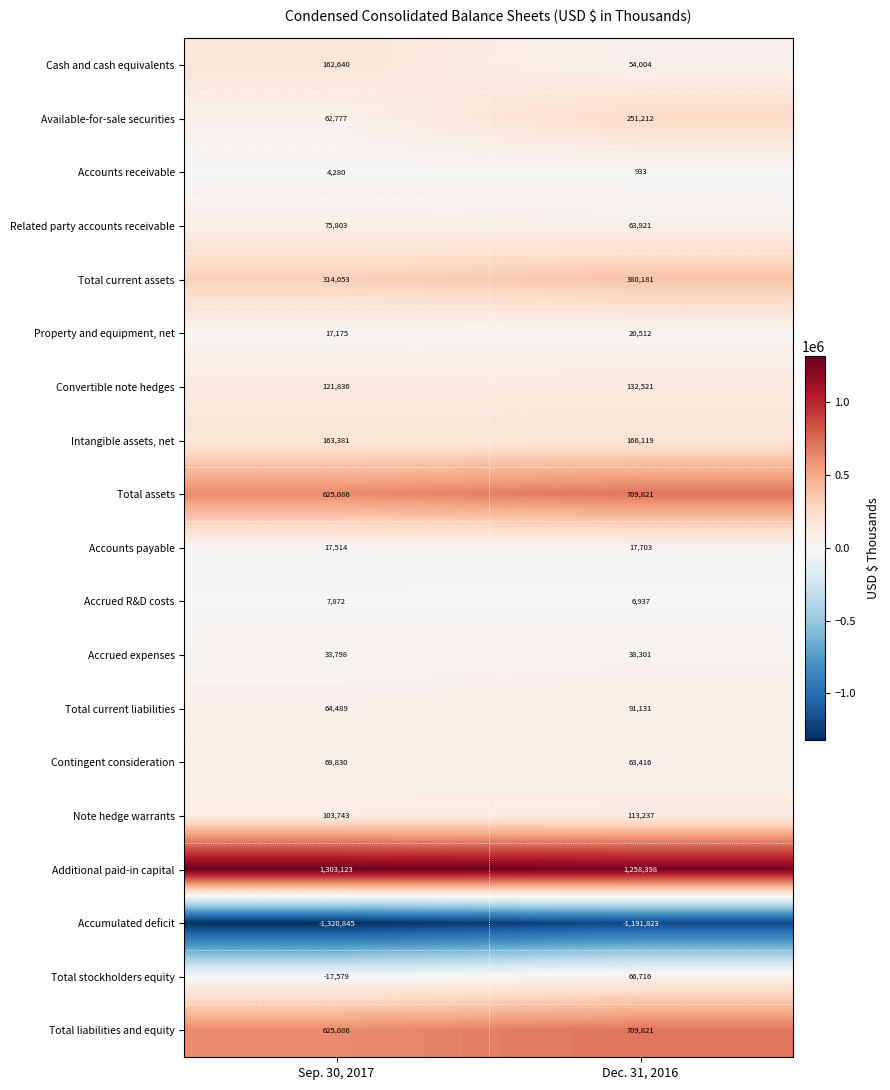

What is the maximum value shown in the chart?

1303123